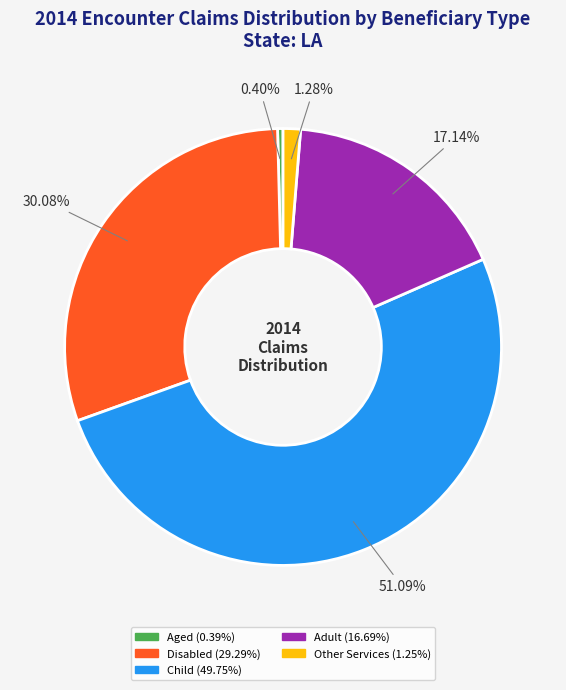

How many slices are in this pie chart?

5